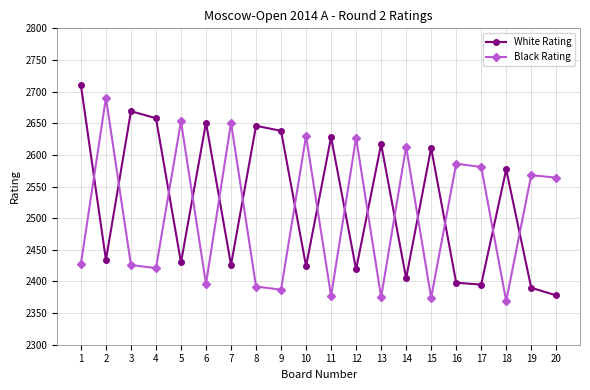

Between 1 and 11, which series saw the biggest shift?

White Rating